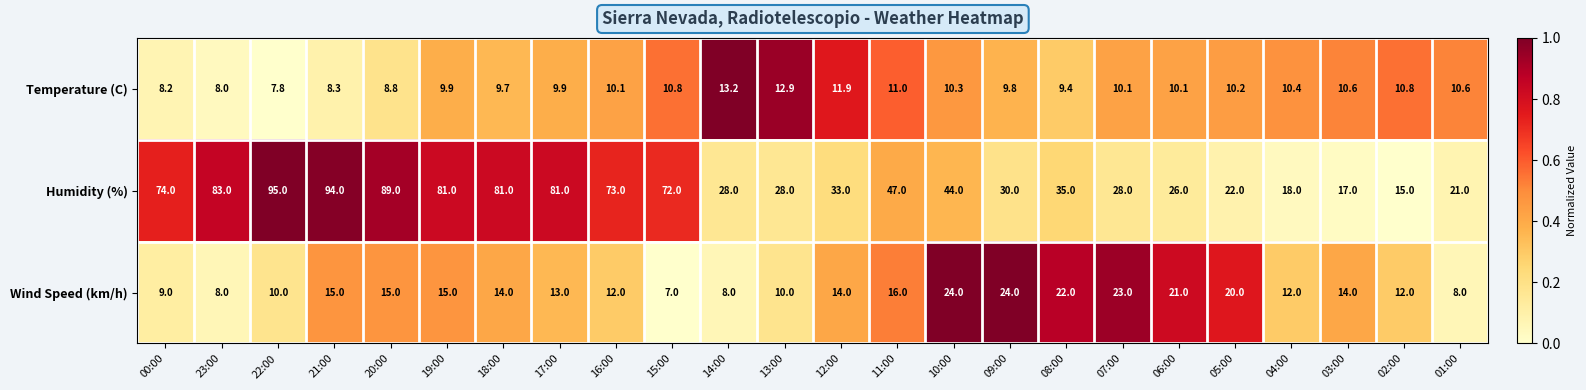

Where does the Wind Speed (km/h) series first go above 14?

21:00